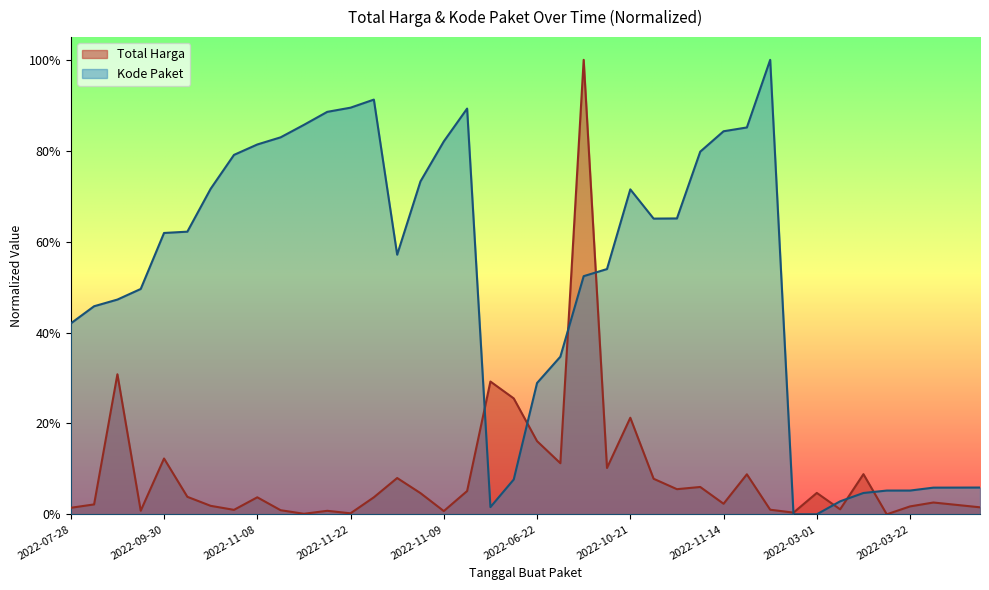

Which series has the widest spread of values?

Total Harga